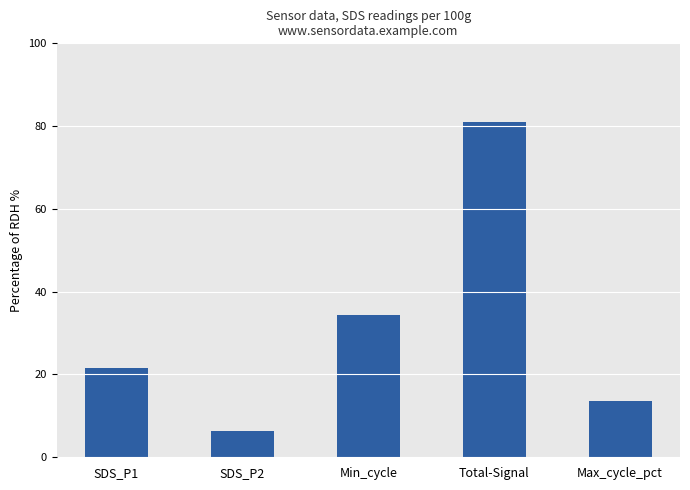

What is the difference between the values at SDS_P1 and Max_cycle_pct?

8.1